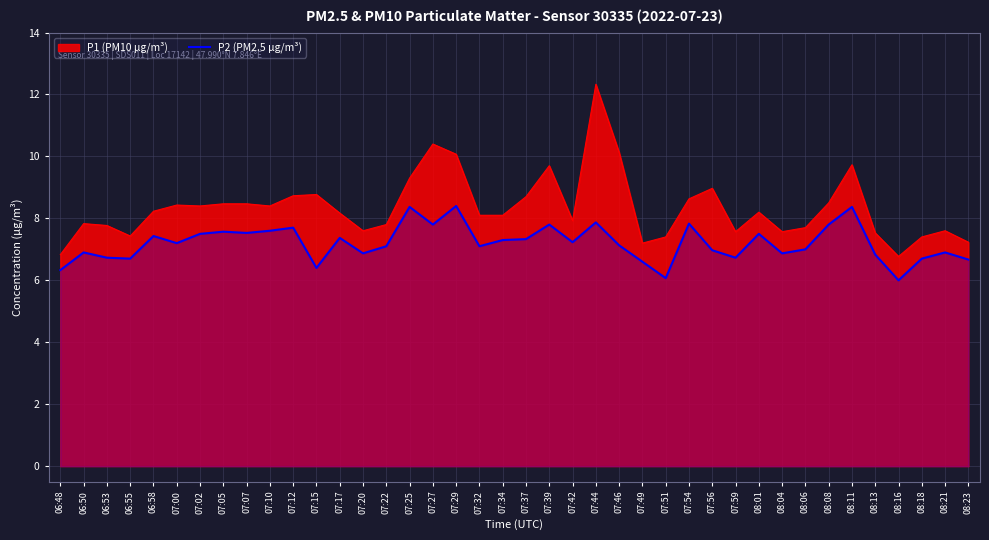

Does the chart display data point markers on the line(s)?

No